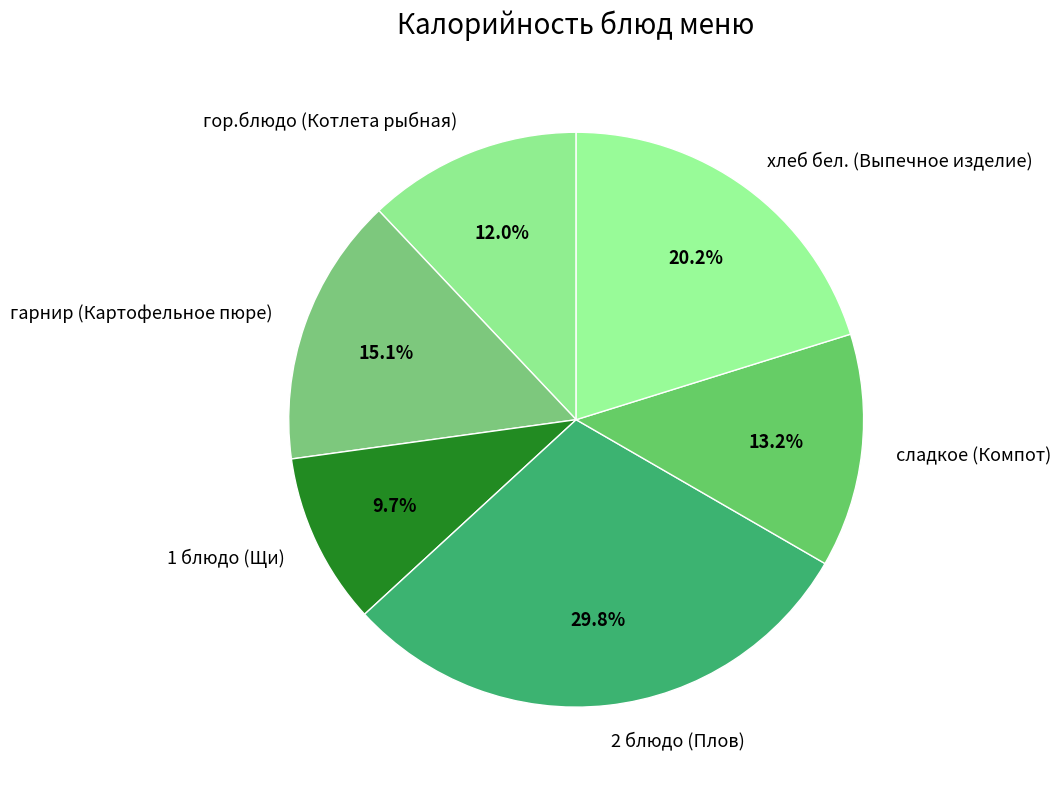

Between 2 блюдо (Плов) and гор.блюдо (Котлета рыбная), which is larger?

2 блюдо (Плов)